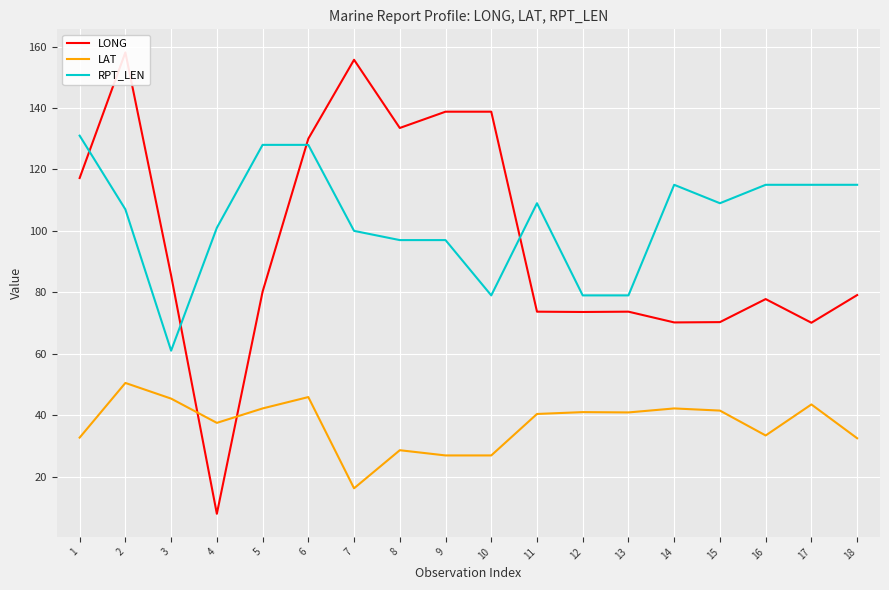

Between 12 and 14, which is larger?

12